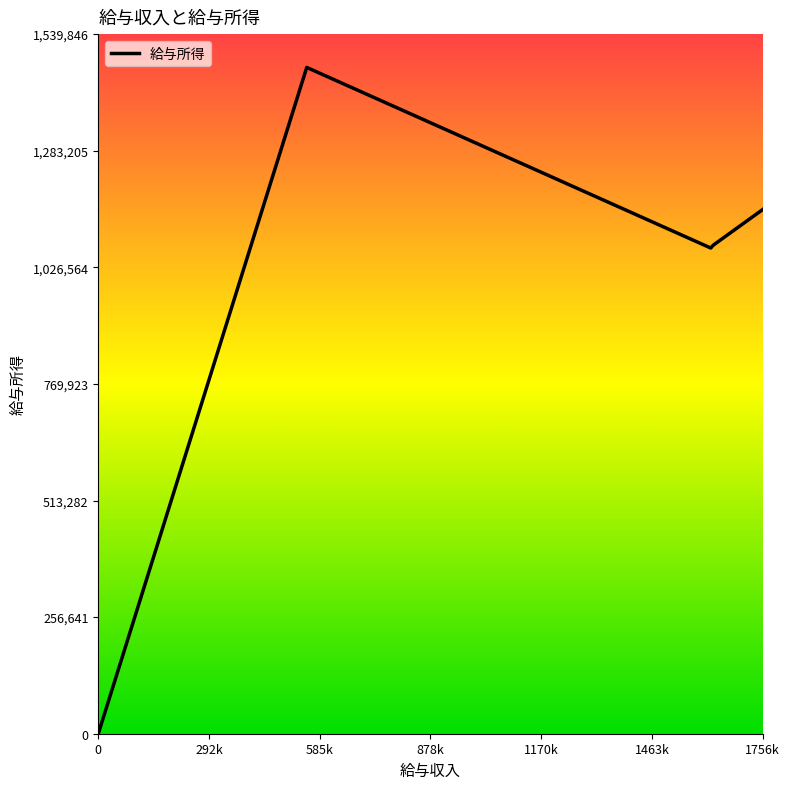

What is the difference between the maximum and minimum values?

1466520